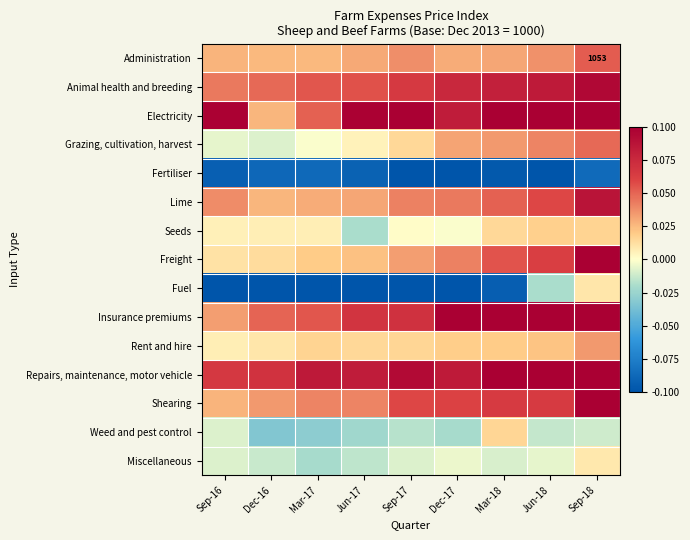

Rank the series at Dec-17 from lowest to highest value.

Fuel, Fertiliser, Weed and pest control, Miscellaneous, Seeds, Rent and hire, Administration, Grazing, cultivation, harvest, Freight, Lime, Shearing, Animal health and breeding, Electricity, Repairs, maintenance, motor vehicle, Insurance premiums